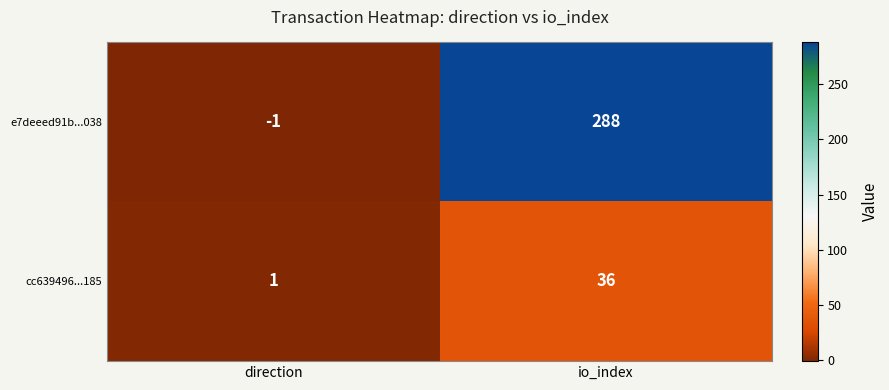

The value of e7deeed91b...038 at io_index is 288. True or false?

True